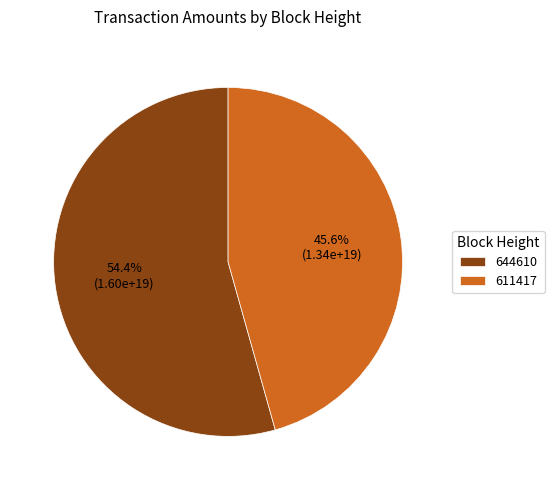

How many segments does this pie chart have?

2